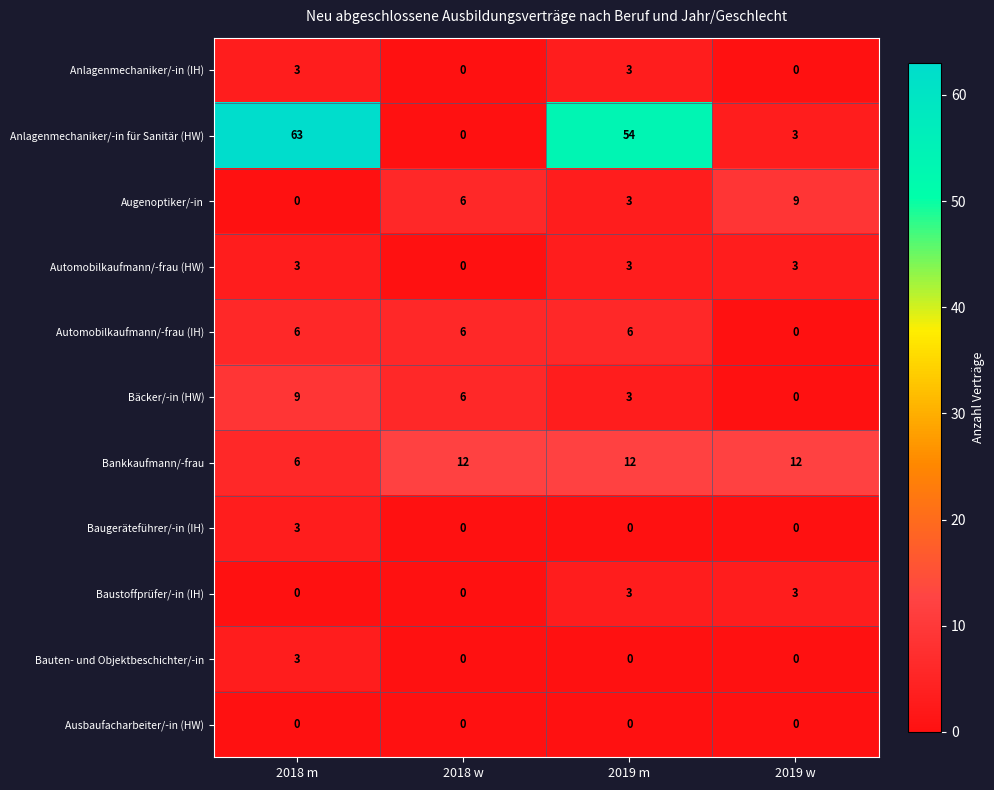

Which series has the largest total across all categories?

Anlagenmechaniker/-in für Sanitär (HW)